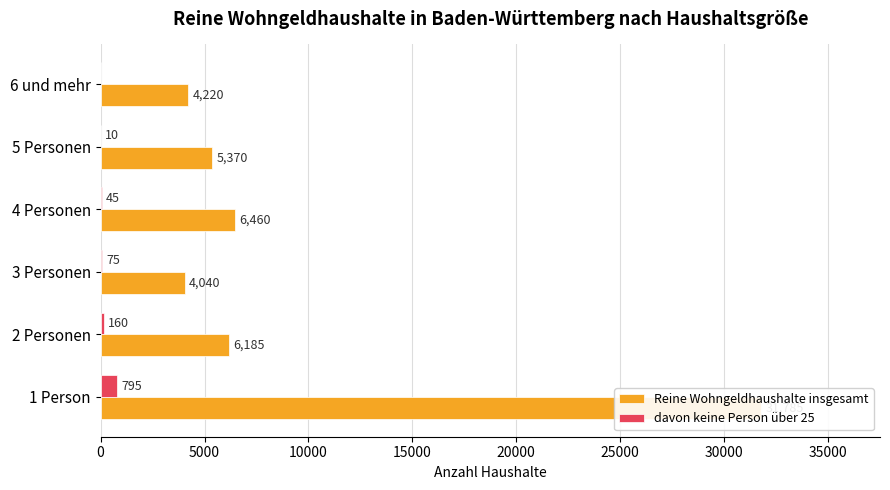

What is the value of the Reine Wohngeldhaushalte insgesamt bar at the 5th from the left?

5370